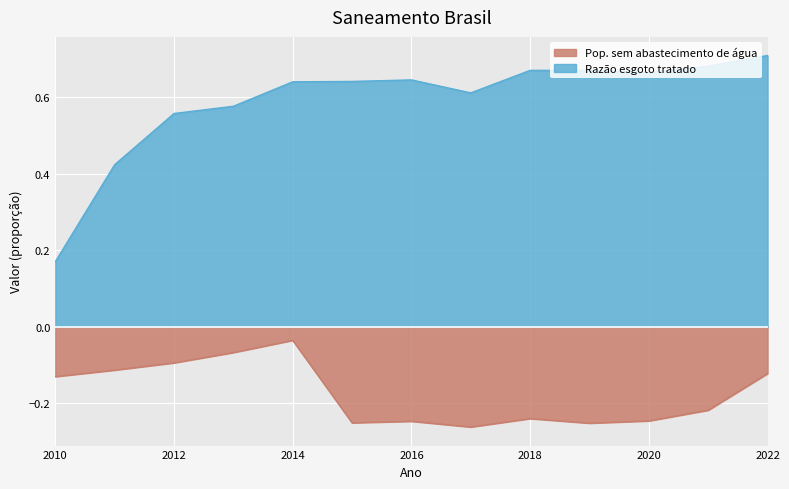

Reading right to left, transcribe all the data shown in this chart.

Pop. sem abastecimento de água: -0.1	-0.2	-0.2	-0.3	-0.2	-0.3	-0.2	-0.3	-0.0	-0.1	-0.1	-0.1	-0.1
Razão esgoto tratado: 0.7	0.7	0.7	0.7	0.7	0.6	0.6	0.6	0.6	0.6	0.6	0.4	0.2